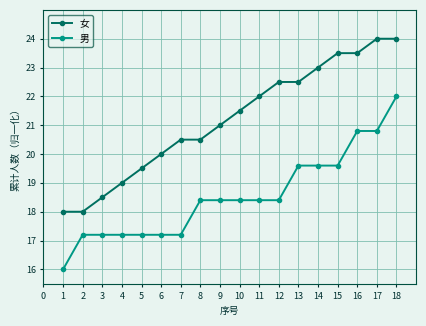

Is it true that 女 equals 28.2 at 1?

False